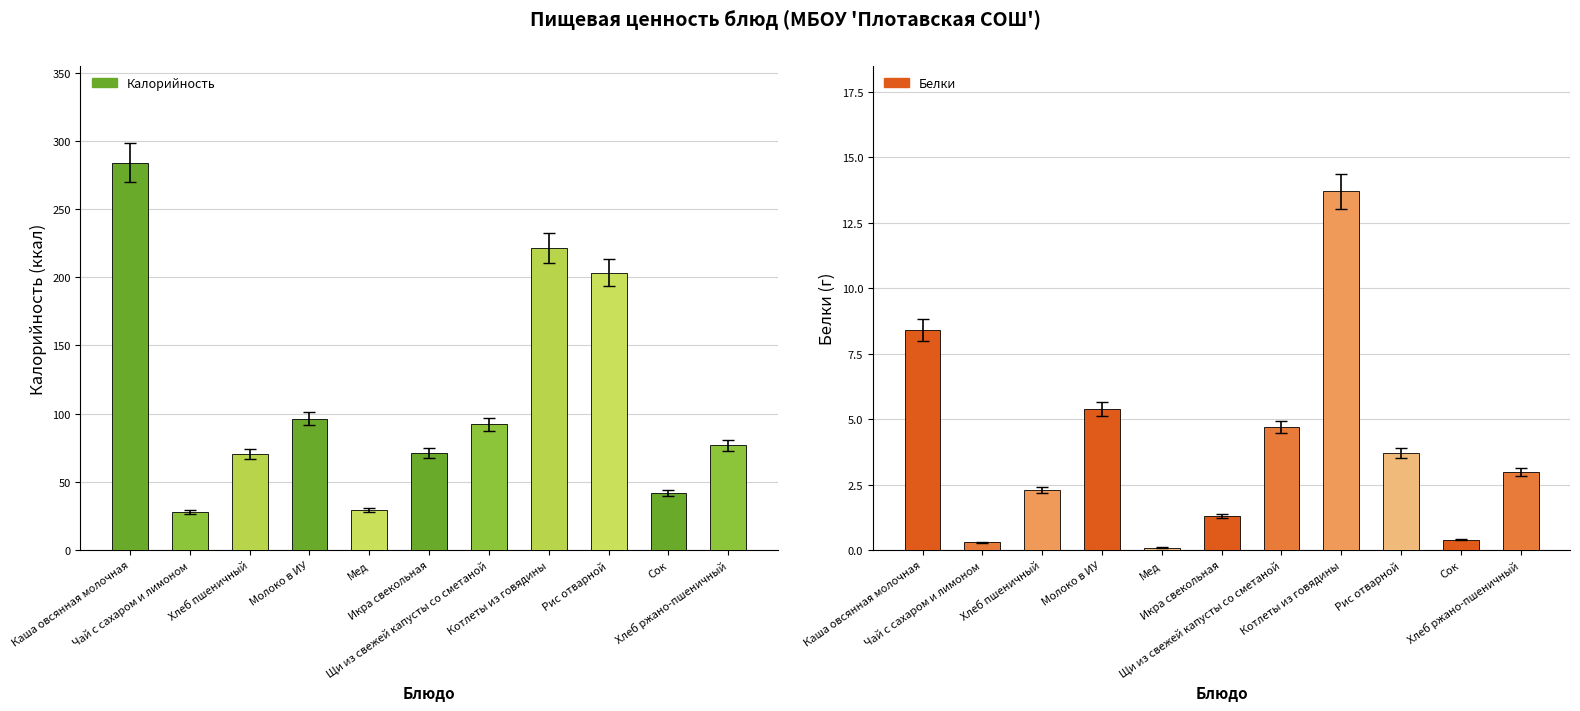

What position from the left is Котлеты из говядины?

8